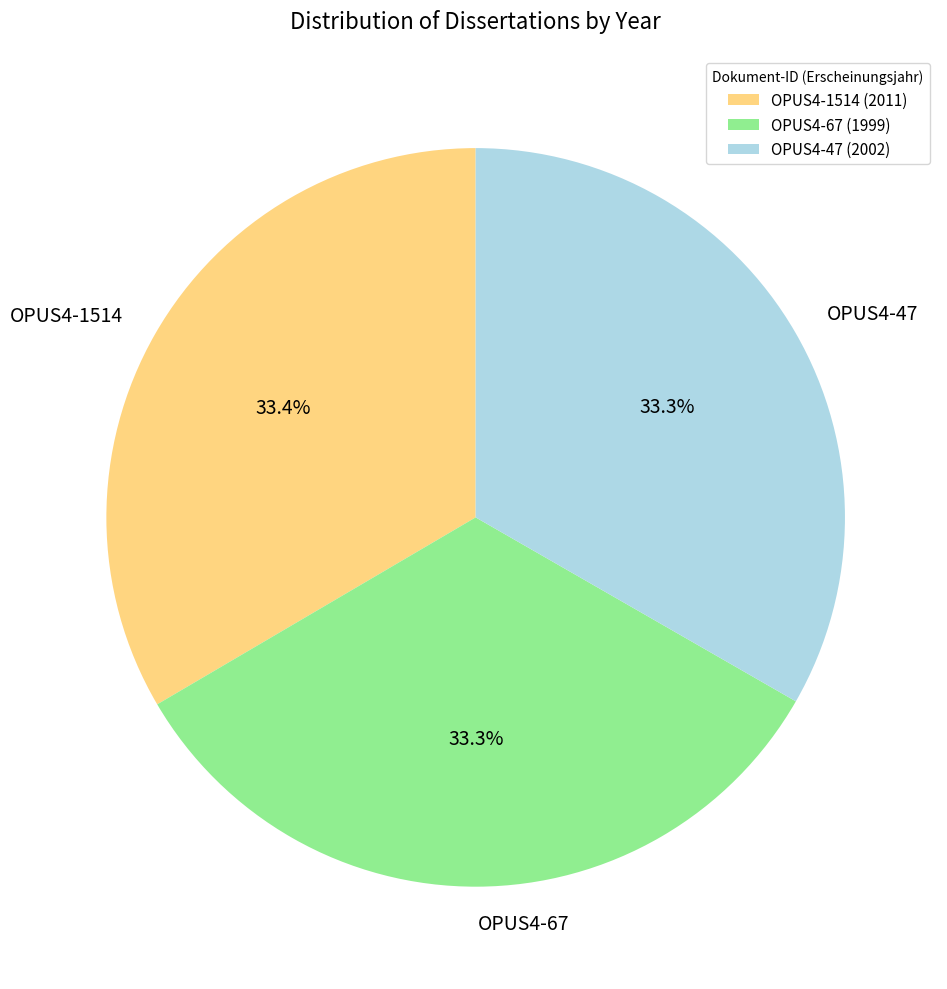

Does OPUS4-1514 account for over 50% of the chart?

No